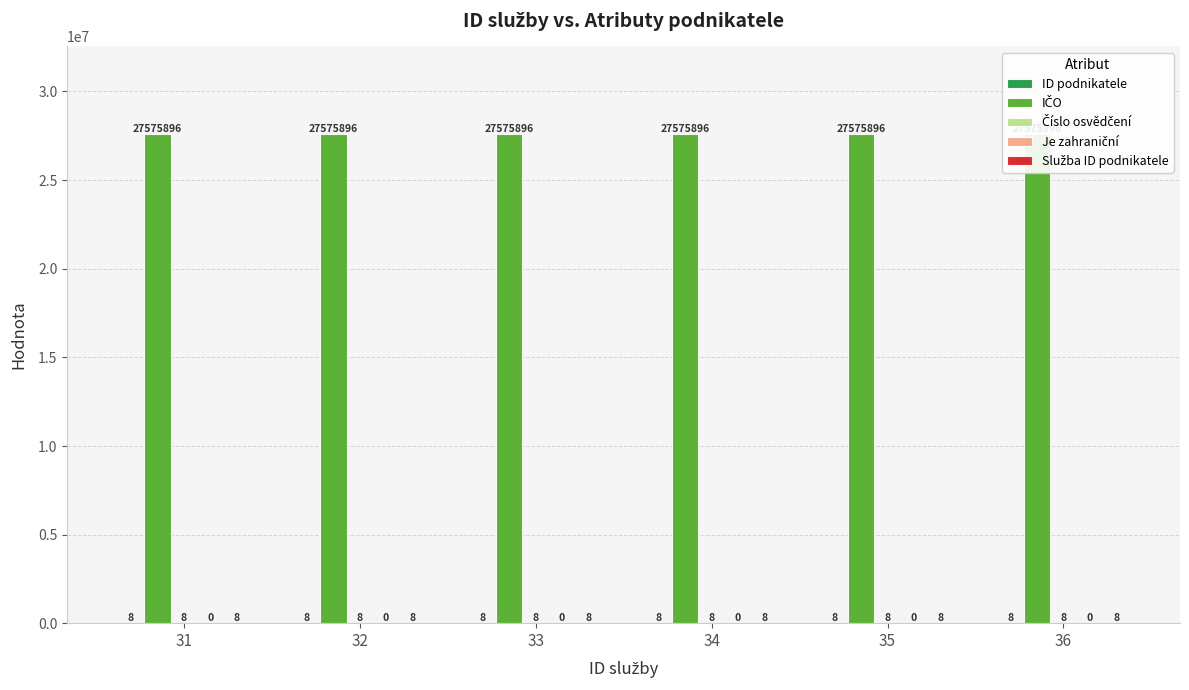

At which category is the sum across all series the highest?

31